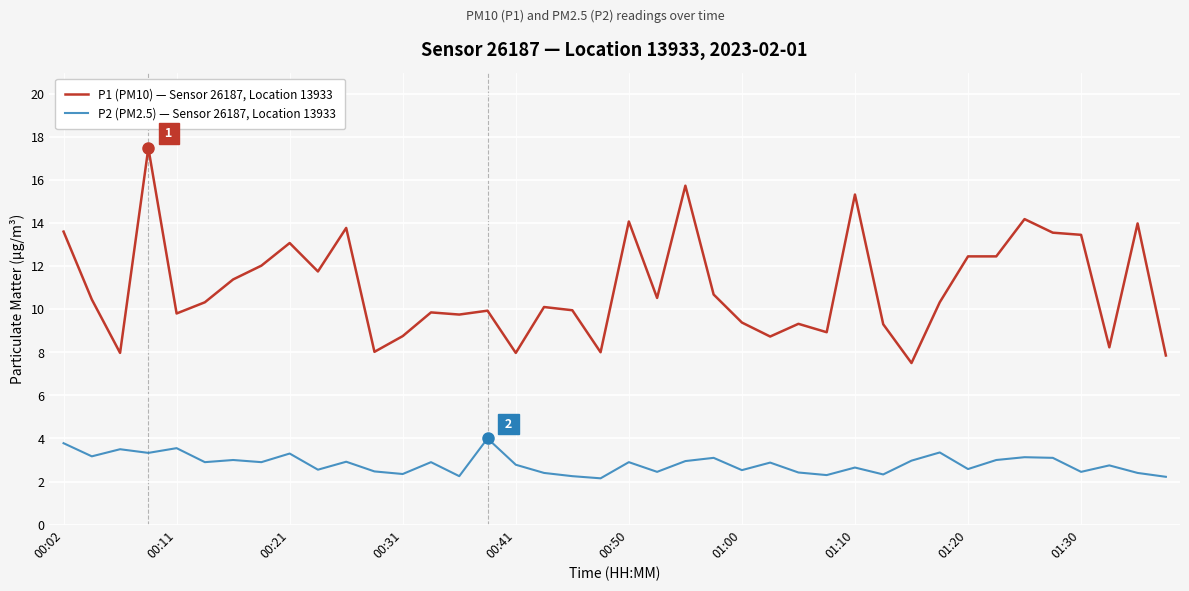

Rank the series by their maximum value, from highest to lowest.

P1 (PM10) — Sensor 26187, Location 13933, P2 (PM2.5) — Sensor 26187, Location 13933